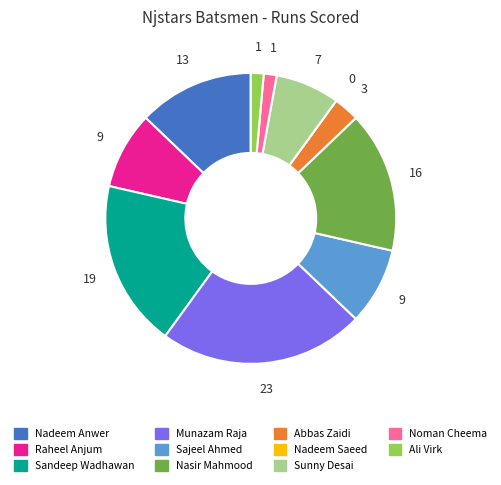

Which has a higher value, Abbas Zaidi or Sajeel Ahmed?

Sajeel Ahmed